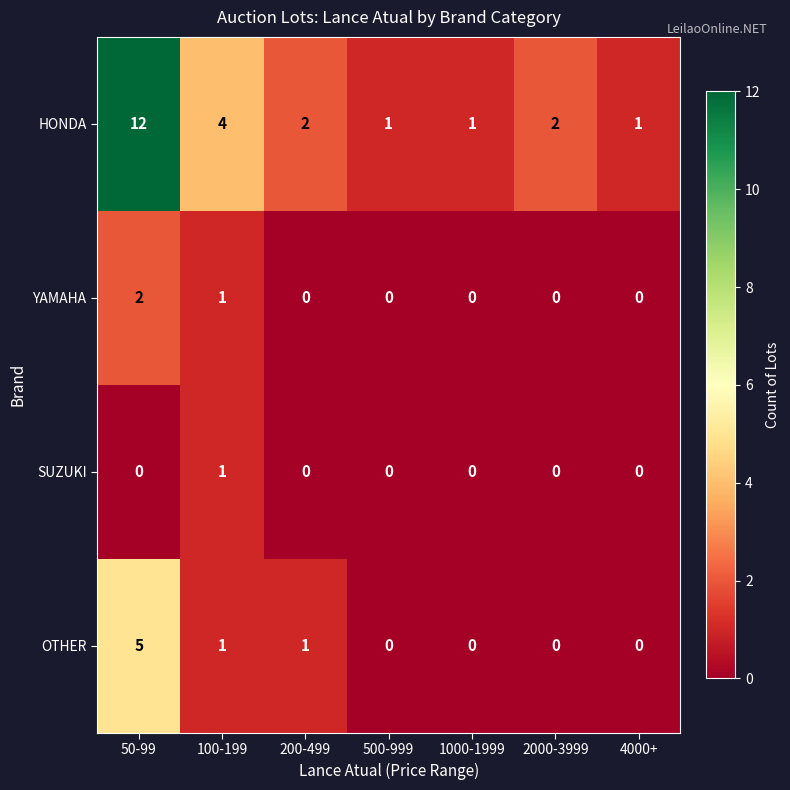

True or false: OTHER has a value of 0 at 1000-1999.

True